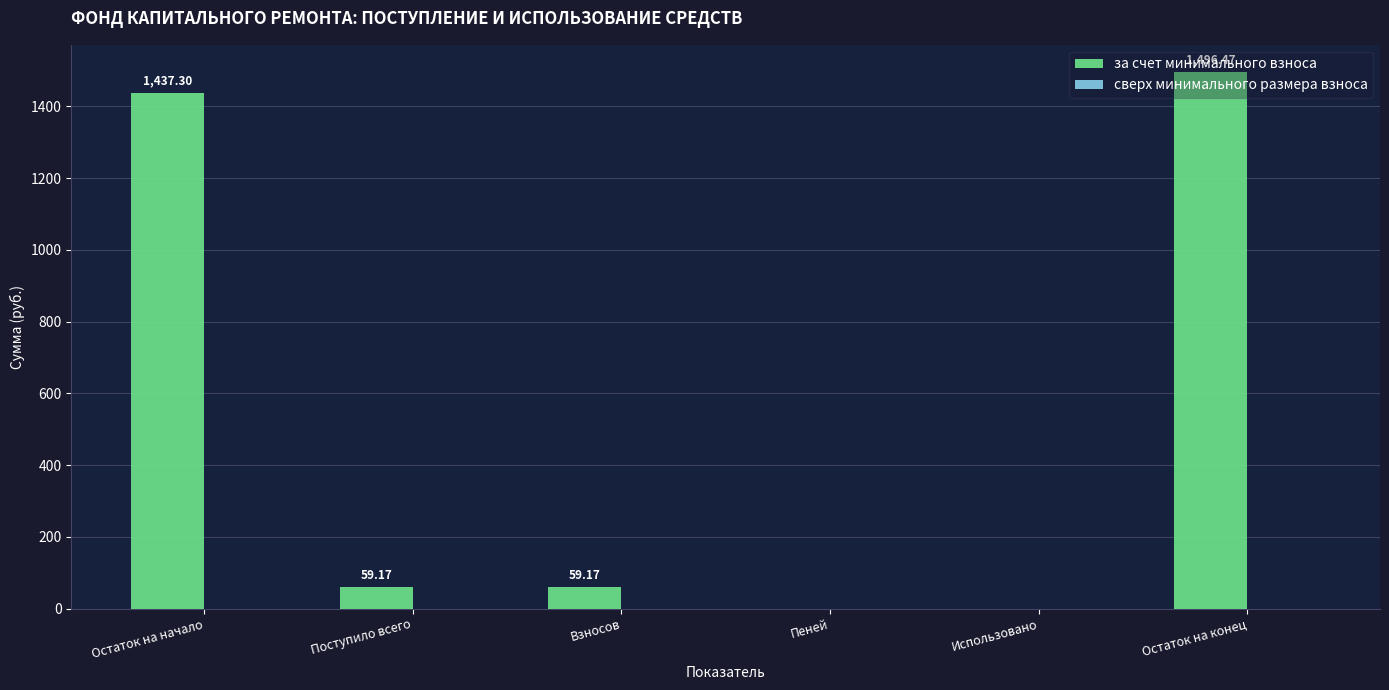

What is the sum of all values?

3052.1